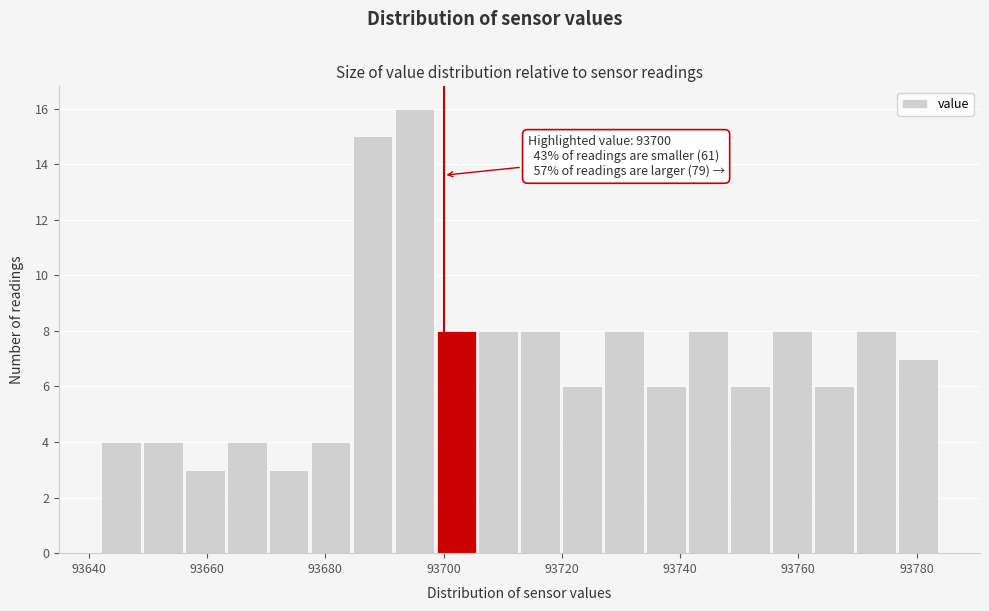

Read against the x-axis, roughly where is the centre of the tallest bar?

93696